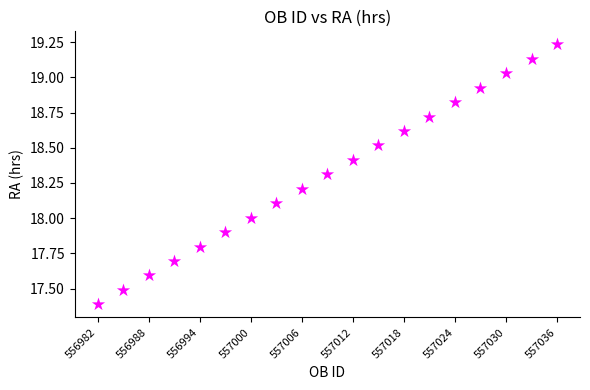

What is the range of Y values (max minus min)?

1.8